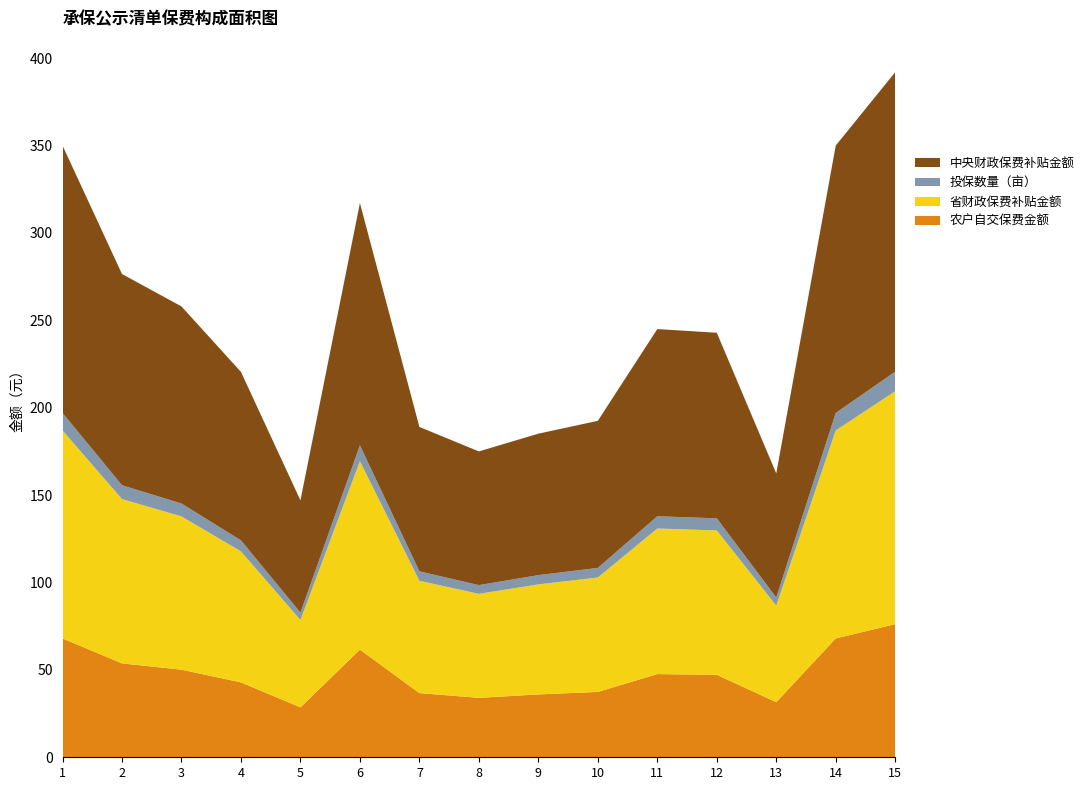

What is the minimum value for 农户自交保费金额?

28.6